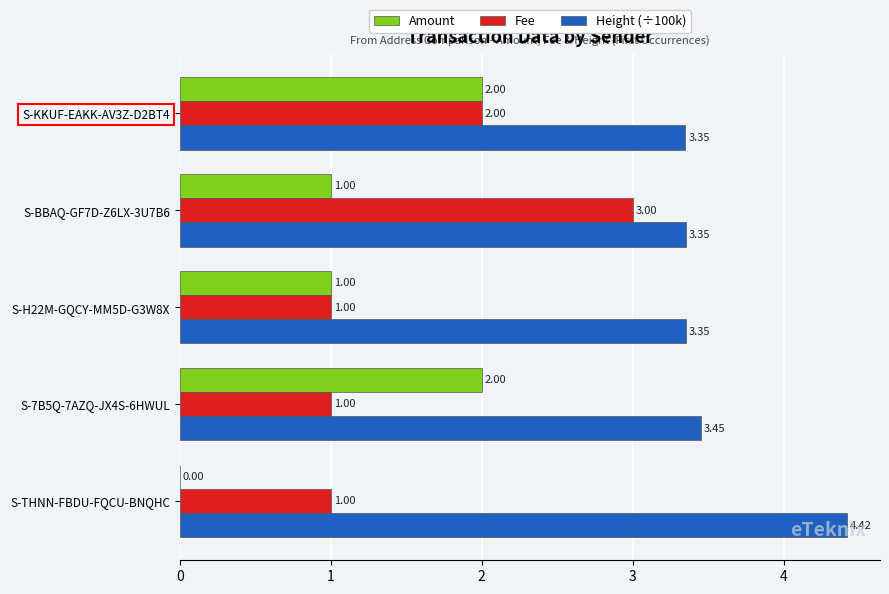

Between S-THNN-FBDU-FQCU-BNQHC and S-7B5Q-7AZQ-JX4S-6HWUL, which series saw the biggest shift?

Amount